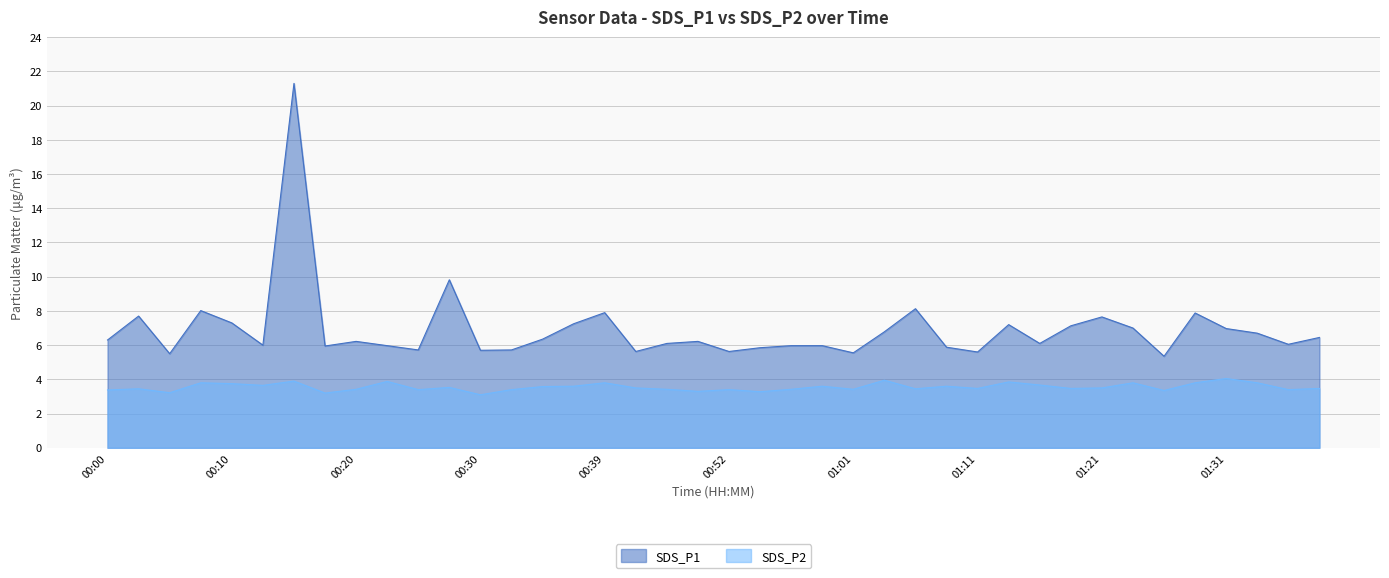

What is the highest value of the SDS_P1 series?

21.3